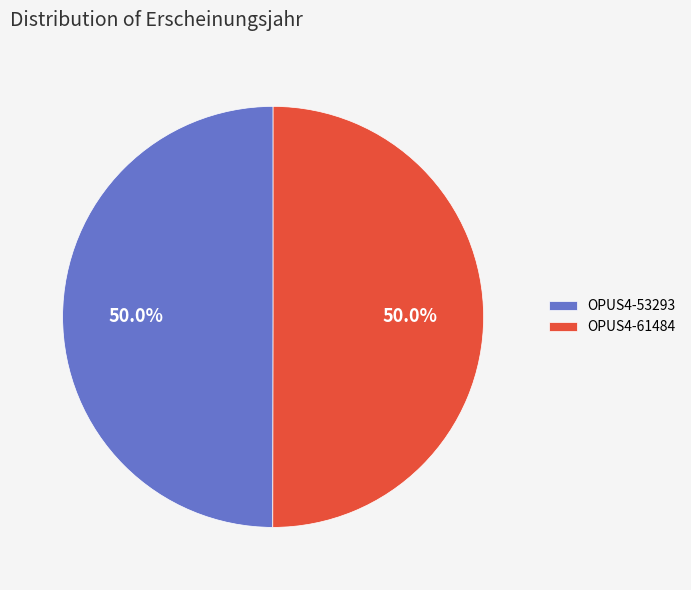

What percentage is the OPUS4-61484 slice, to the nearest percent?

50%